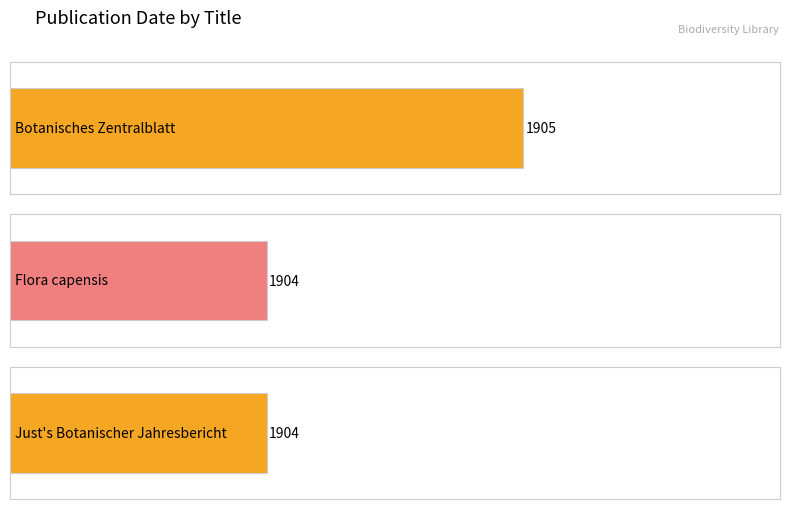

Which label corresponds to the smallest value in the chart?

Flora capensis